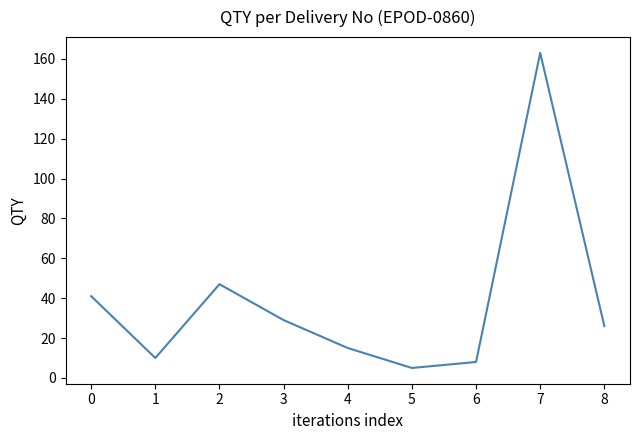

Approximately how many times larger is the value at 7 compared to 1?

16.3